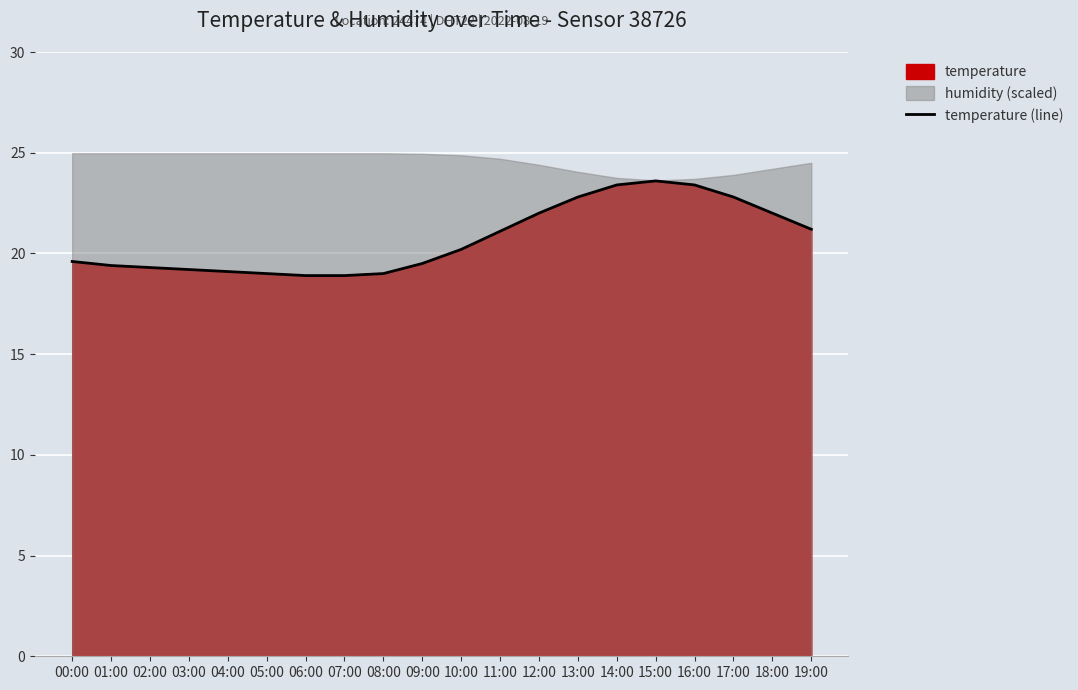

What is the label of the 19th point from the left?

18:00